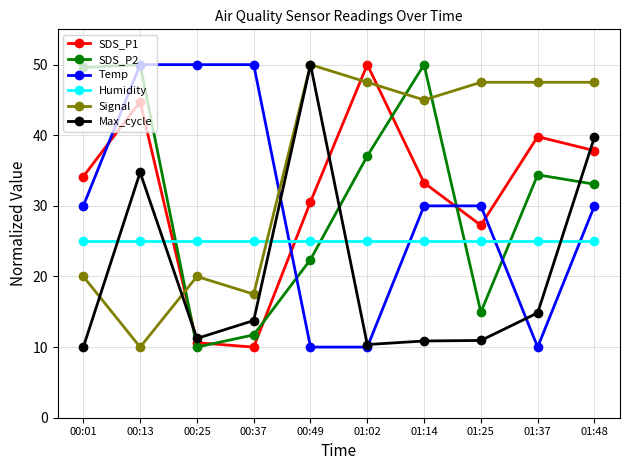

Is it true that Signal equals 17.6 at 01:48?

False